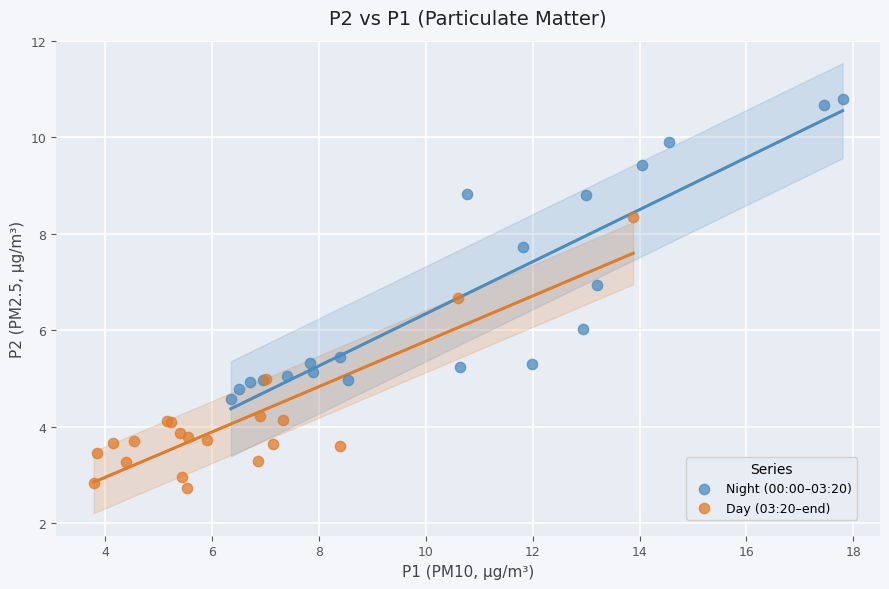

Which series has the widest spread of Y values?

Night (00:00–03:20)